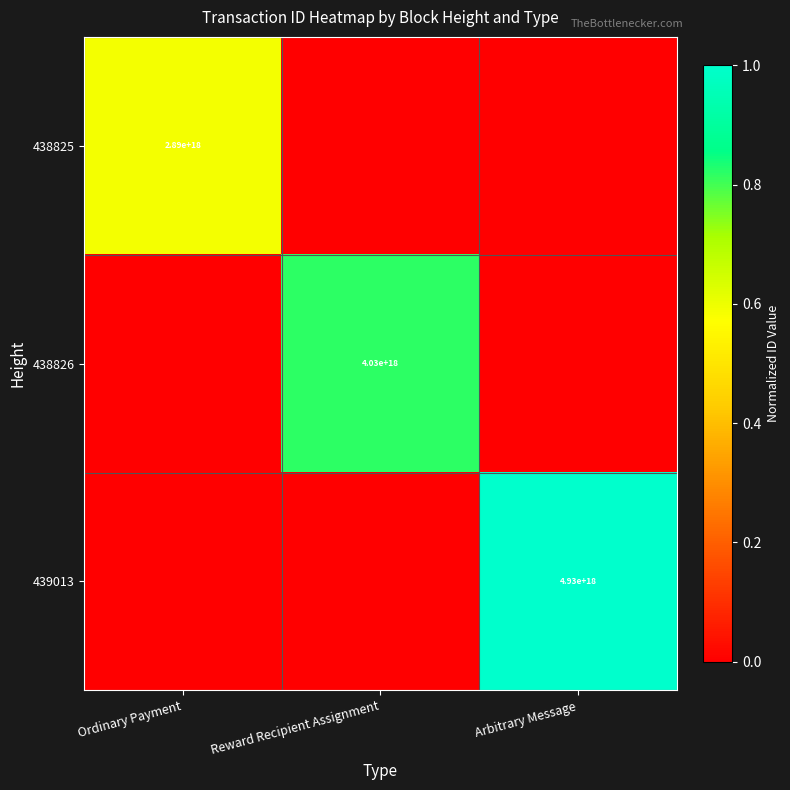

Which series has the largest range (max minus min)?

439013